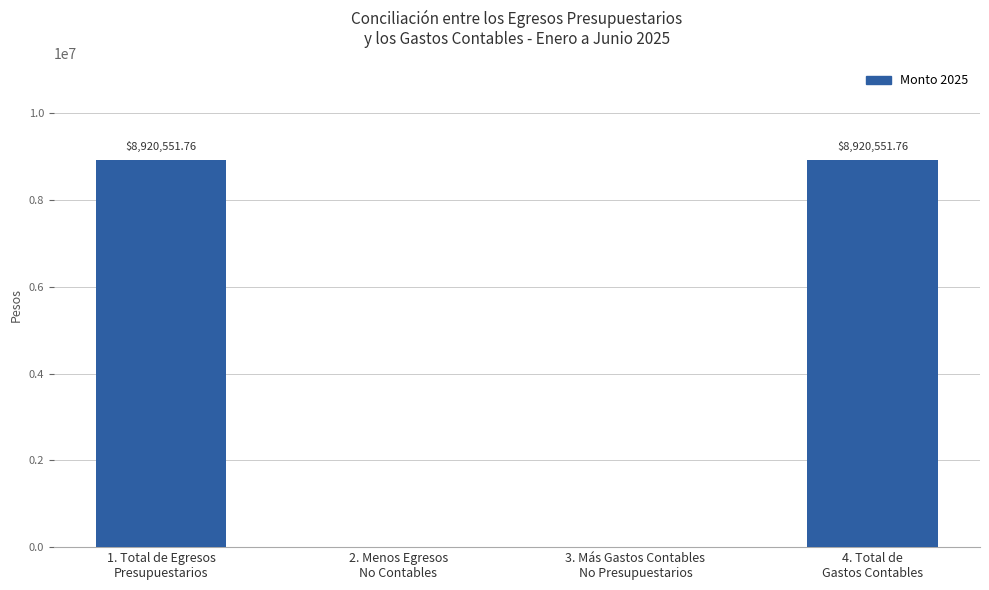

Count the number of data series in this chart.

1